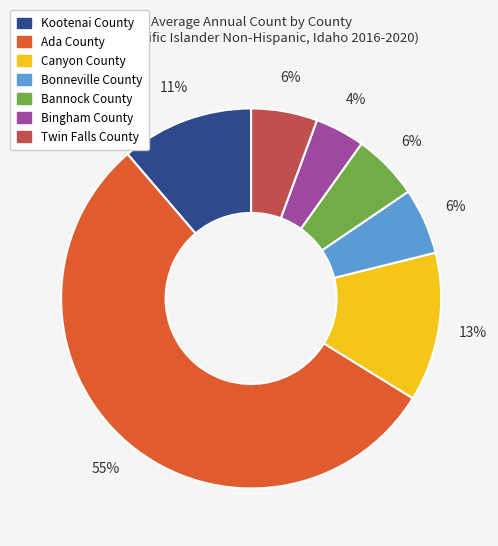

Does any single category account for the majority?

Yes